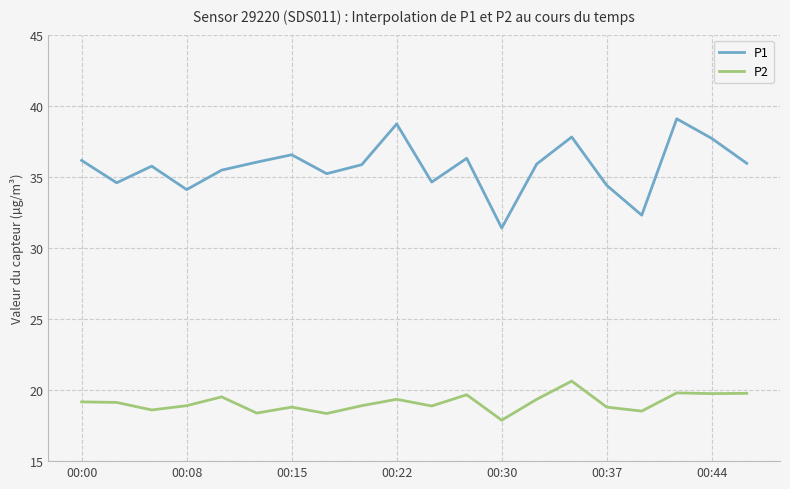

Rank the series by their average value, from lowest to highest.

P2, P1